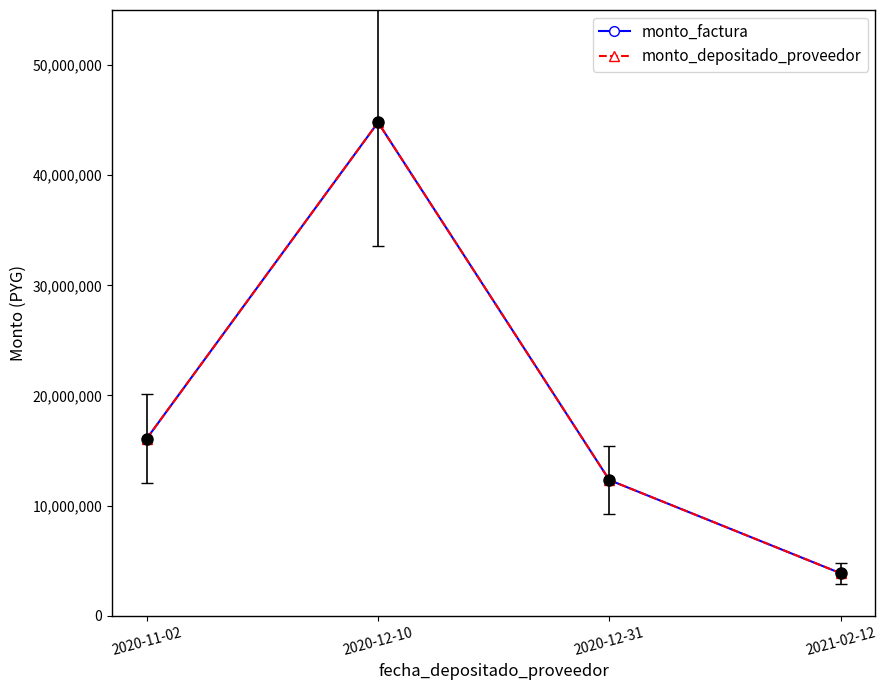

Is this an area chart (filled region under the line)?

No